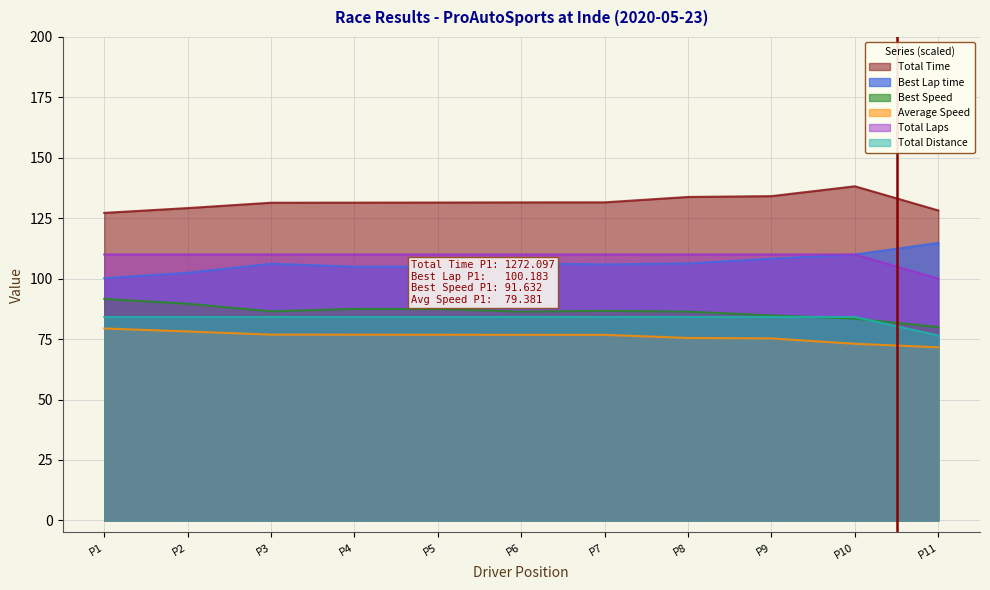

The value of Total Time at P9 is 210.6. True or false?

False